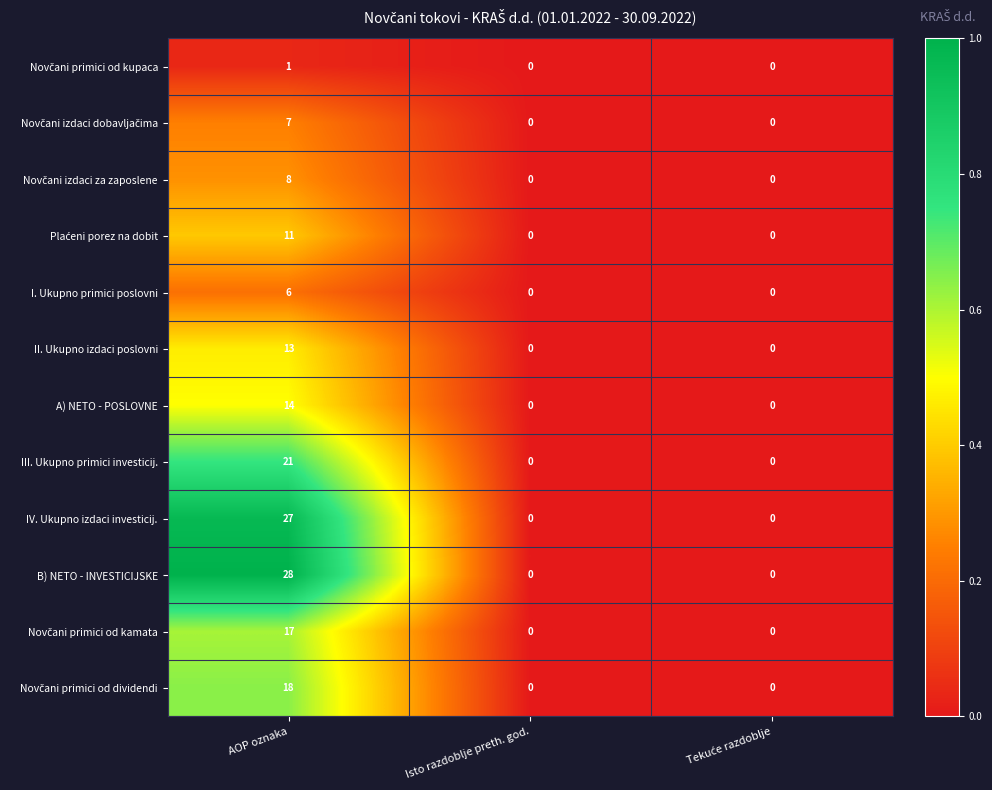

What is the highest value of the I. Ukupno primici poslovni series?

6